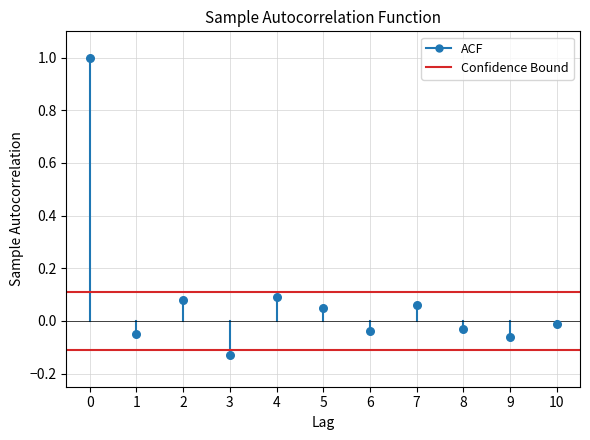

What is the range of Y values (max minus min)?

1.1